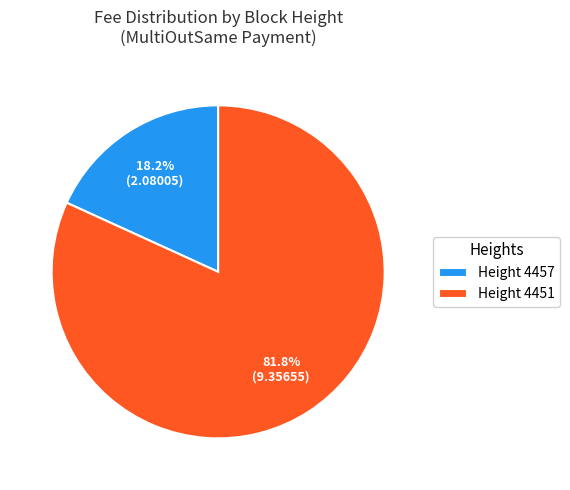

What is the ratio of the value at Height 4451 to the value at Height 4457?

4.5